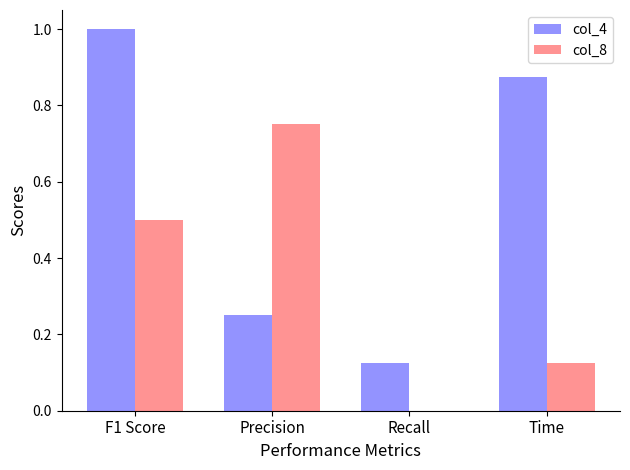

Which series changed the most between F1 Score and Precision?

col_4